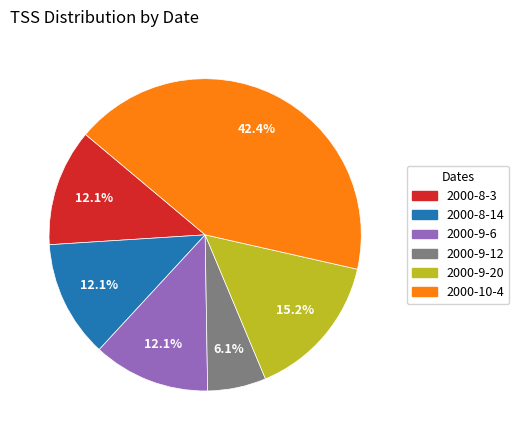

Combined, what portion of the pie is 2000-9-12 and 2000-9-6?

18.2%